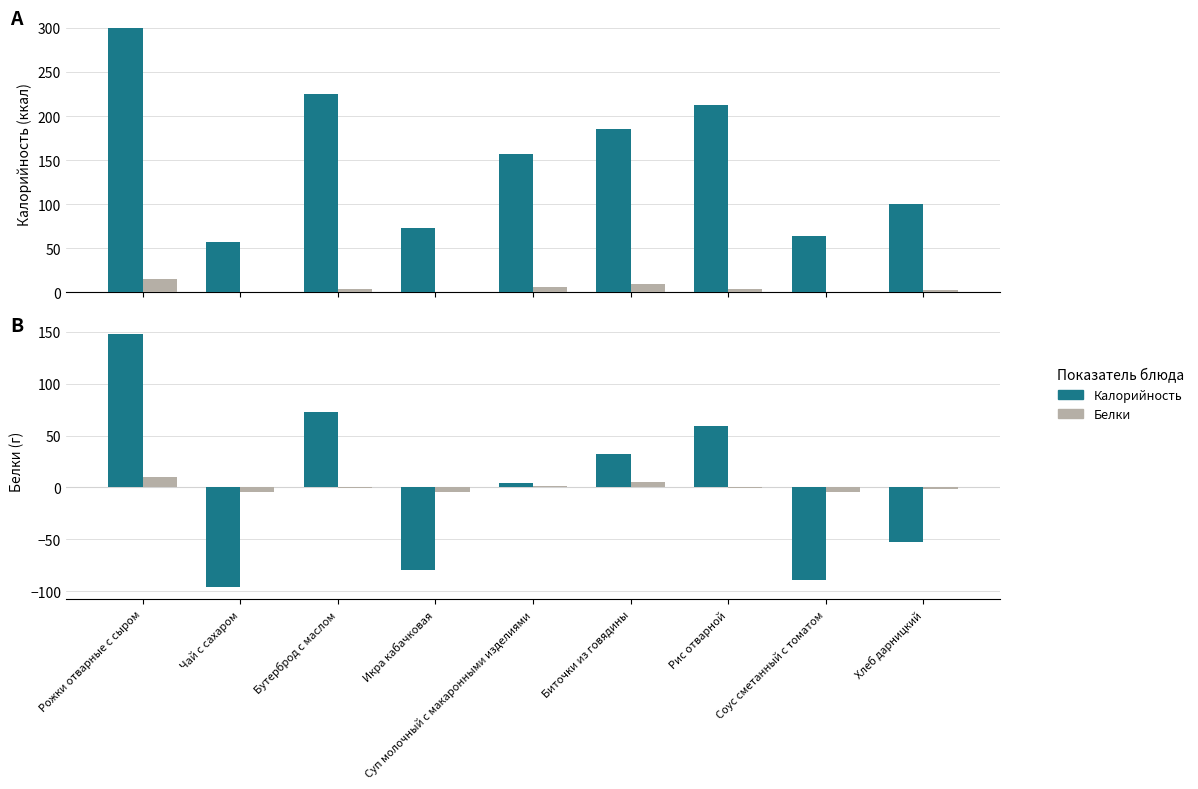

What is the difference between the highest and lowest values at Бутерброд с маслом?

73.3